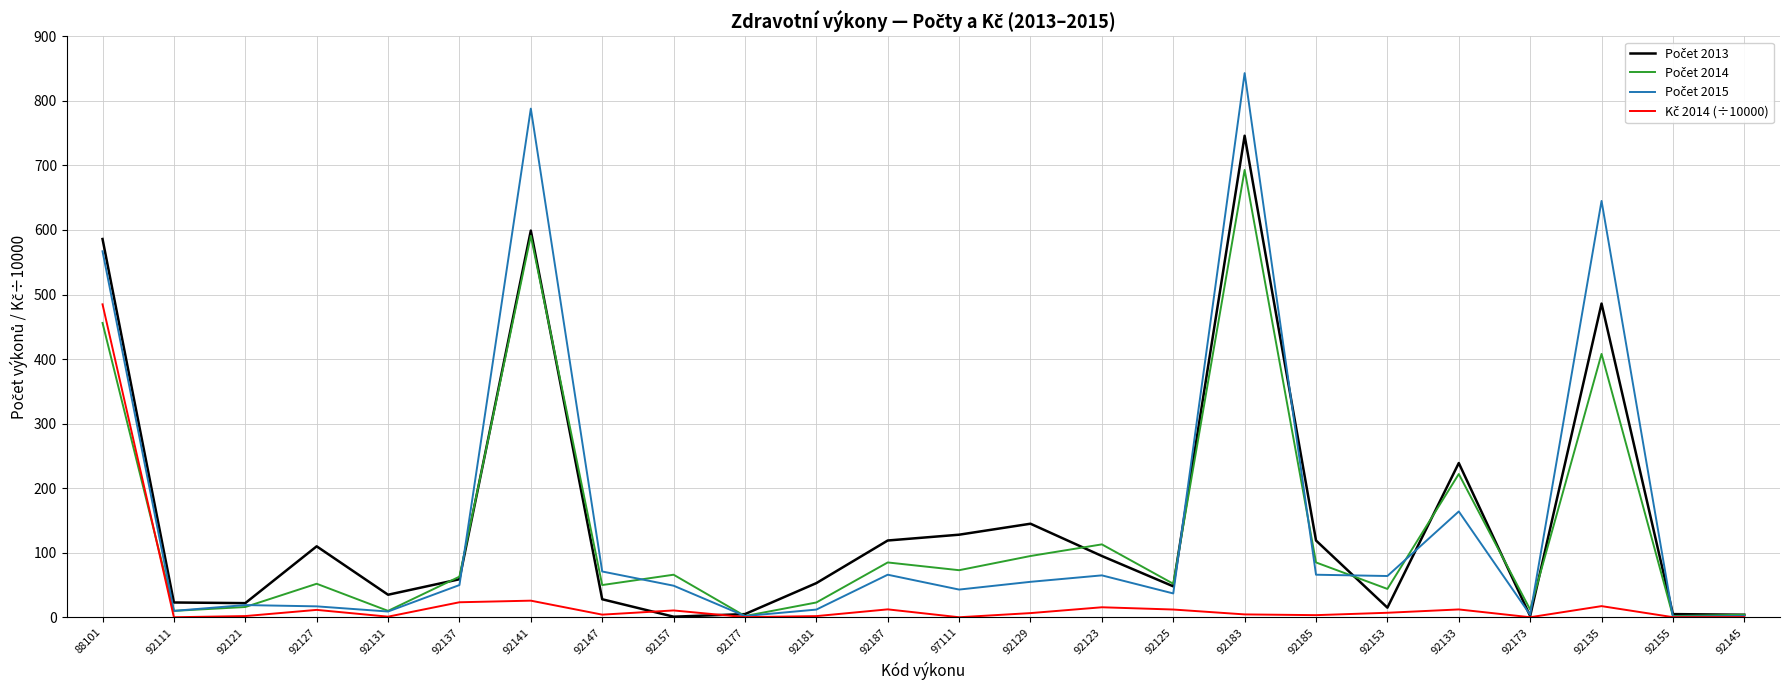

At which category is the sum across all series the highest?

92183